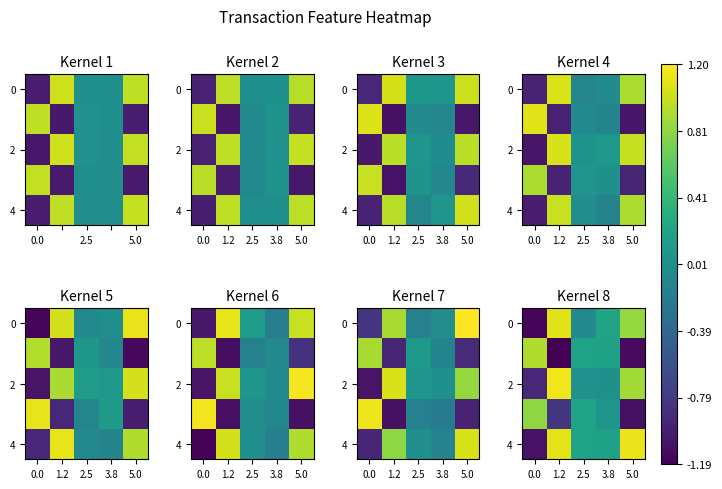

What is the highest value of the 2 series?

1.2